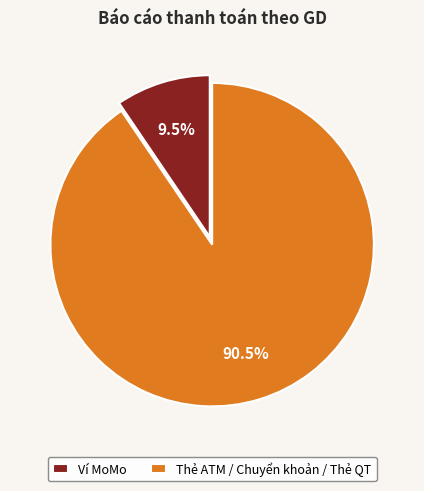

How many segments does this pie chart have?

2